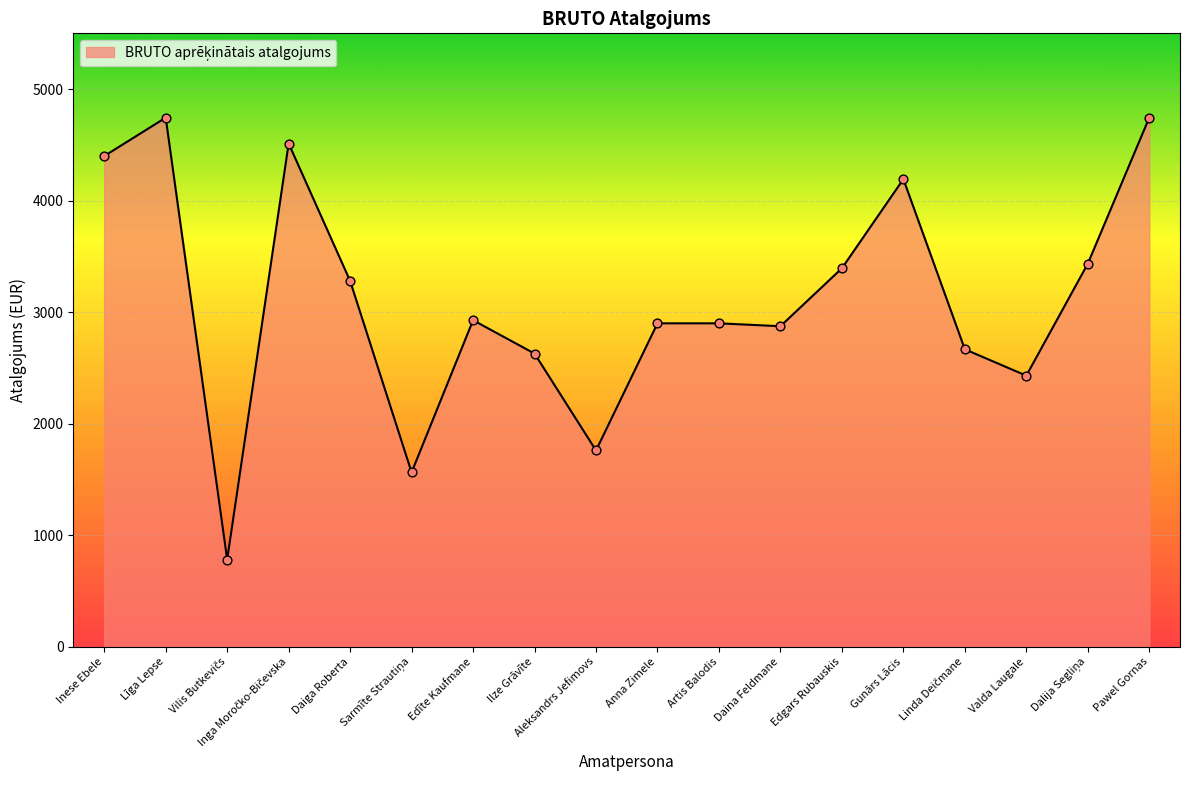

What is the maximum value shown in the chart?

4744.0